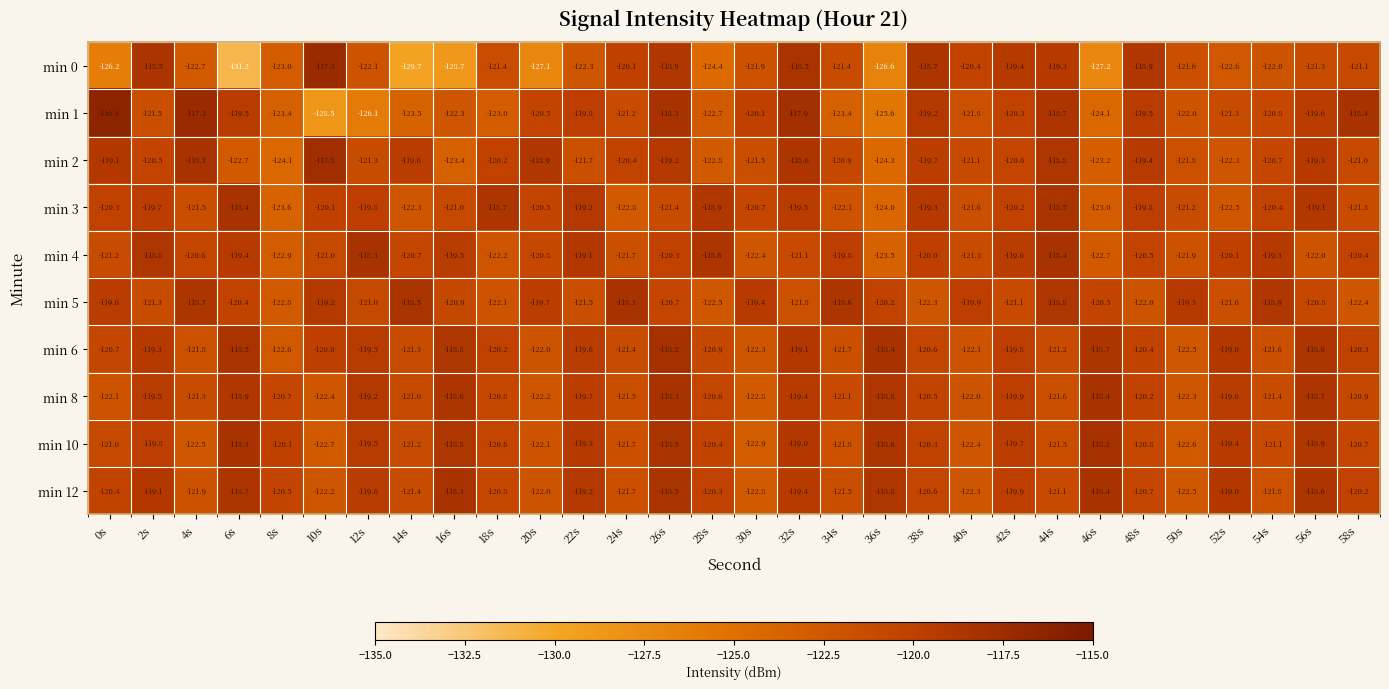

At which category does the chart reach its peak across all series?

0s